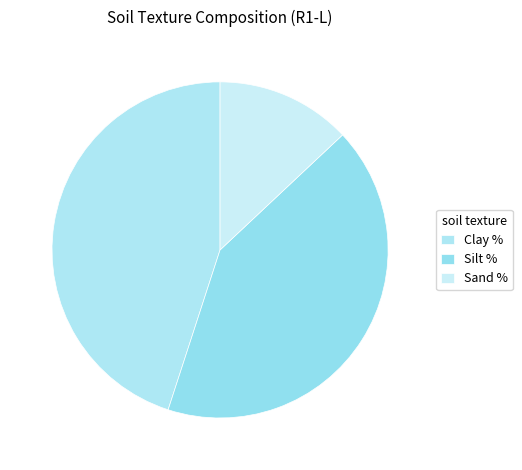

Is the sum of Clay % and Silt % greater than half?

Yes